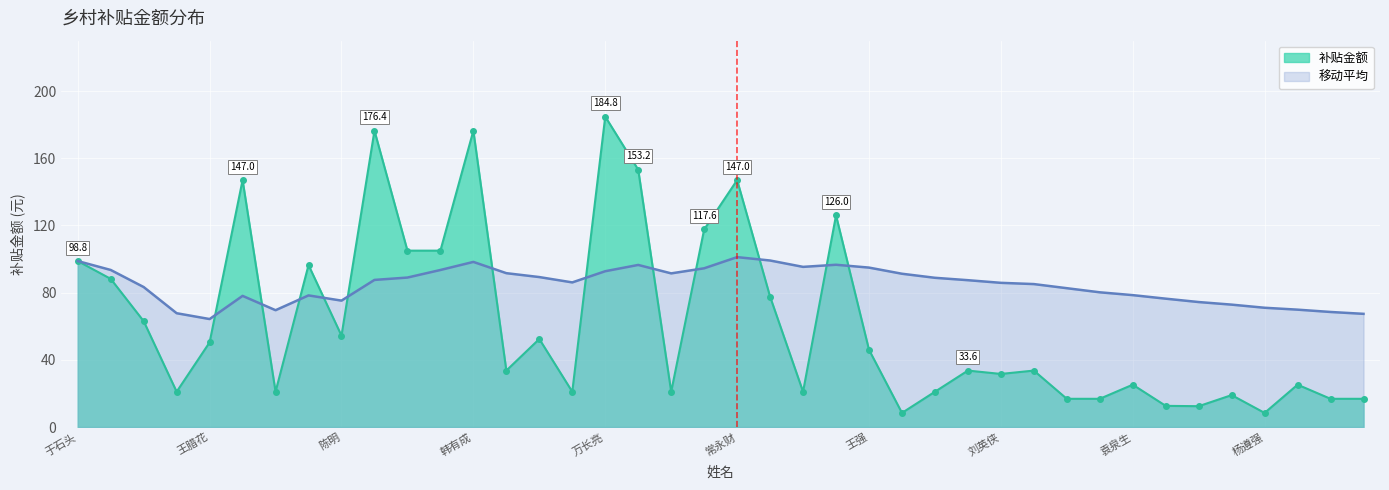

How many categories are shown in the chart?

40